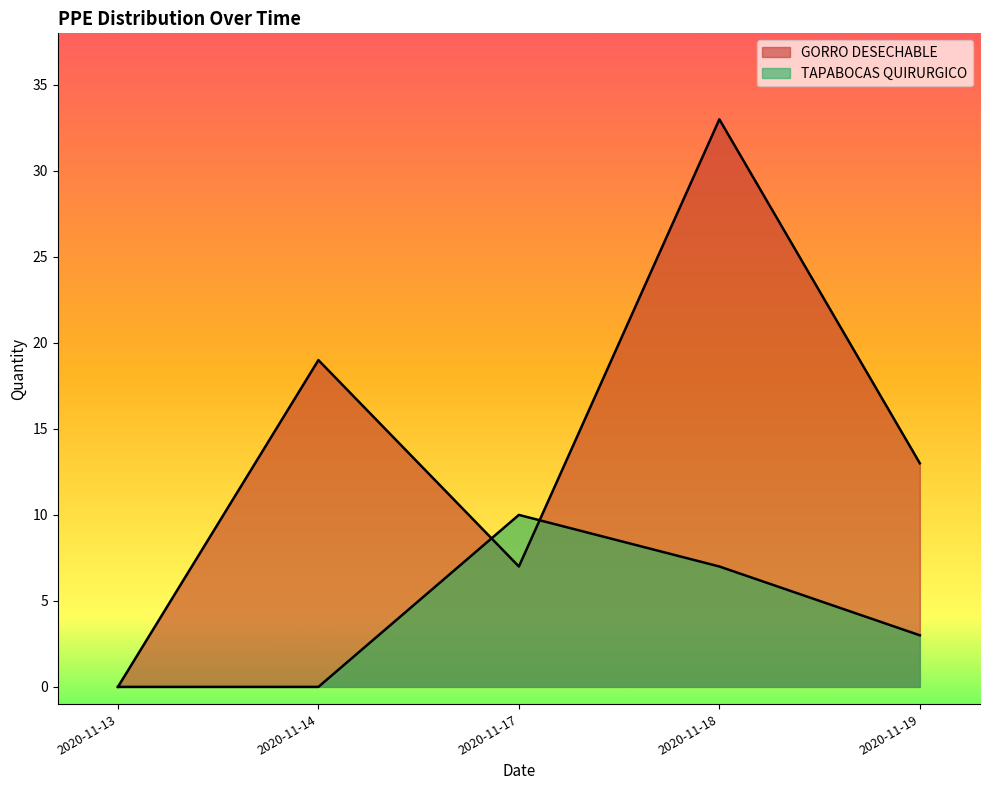

List the series in order of their peak value, highest first.

GORRO DESECHABLE, TAPABOCAS QUIRURGICO